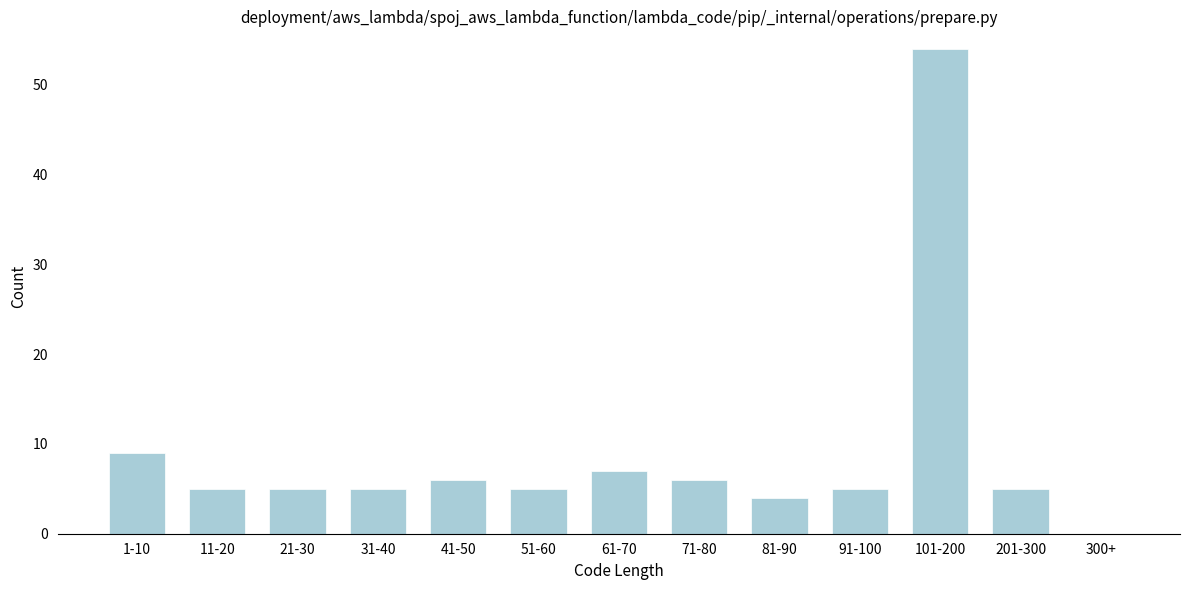

Reading left to right, what are all the values shown in this chart?

1-10=9	11-20=5	21-30=5	31-40=5	41-50=6	51-60=5	61-70=7	71-80=6	81-90=4	91-100=5	101-200=54	201-300=5	300+=0